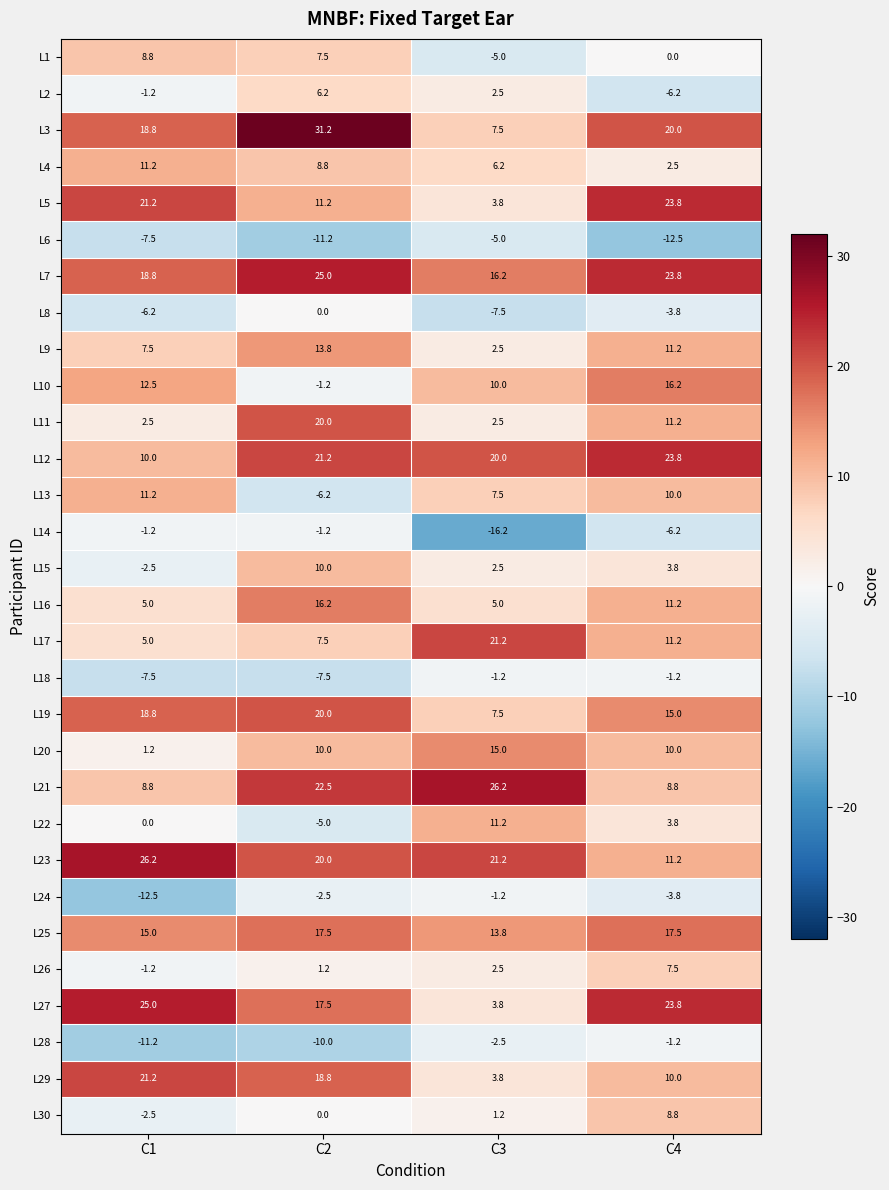

True or false: L24 has a value of -5.5 at C4.

False